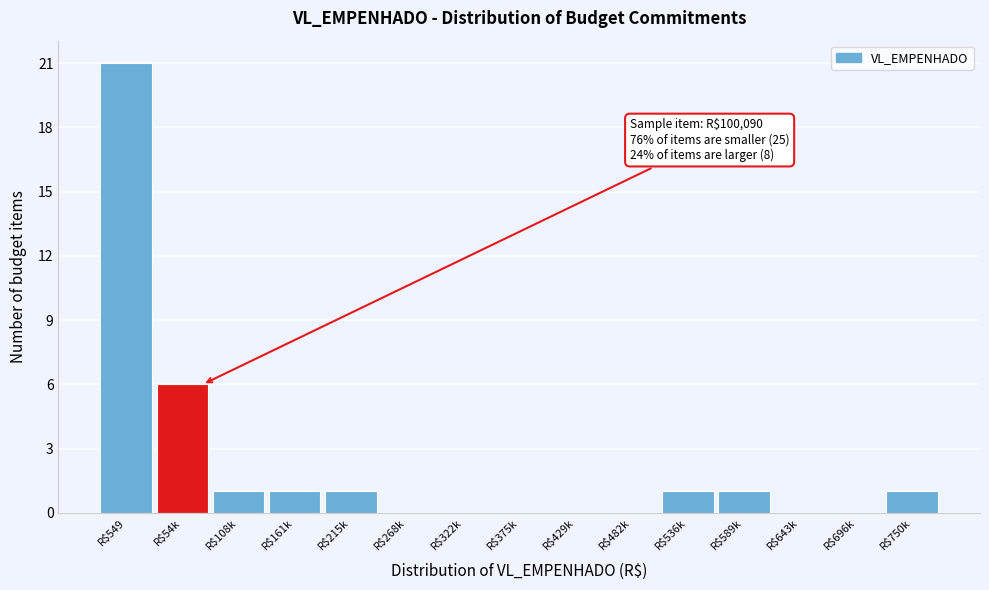

Is it true that the value at R$536k is 1?

True